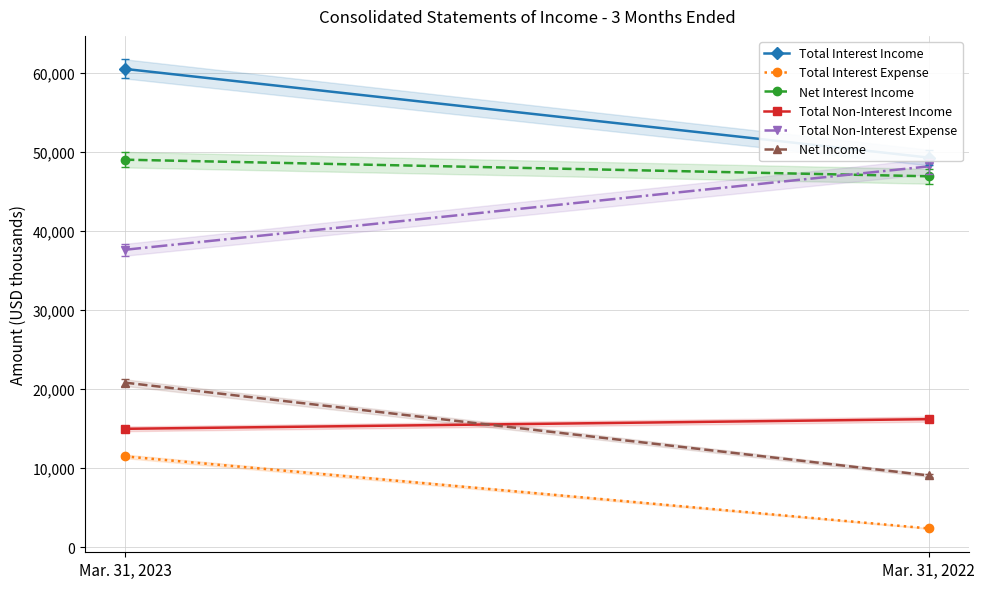

Count the number of categories in the chart.

2